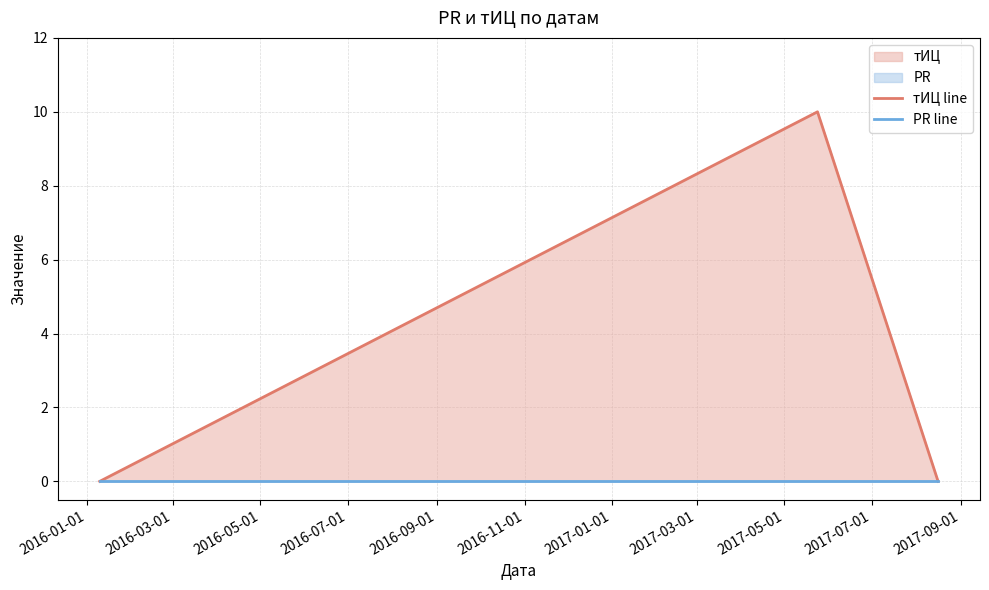

Reading left to right, transcribe all the data shown in this chart.

тИЦ line: 0	10	0
PR line: 0	0	0